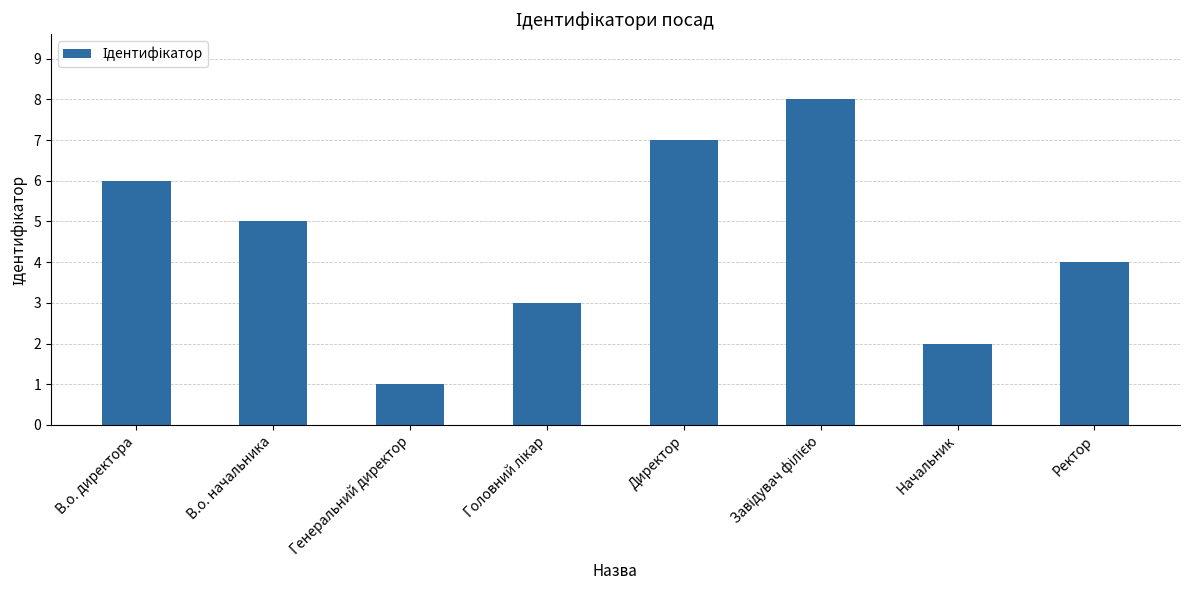

Reading left to right, extract all data points from this chart.

6	5	1	3	7	8	2	4